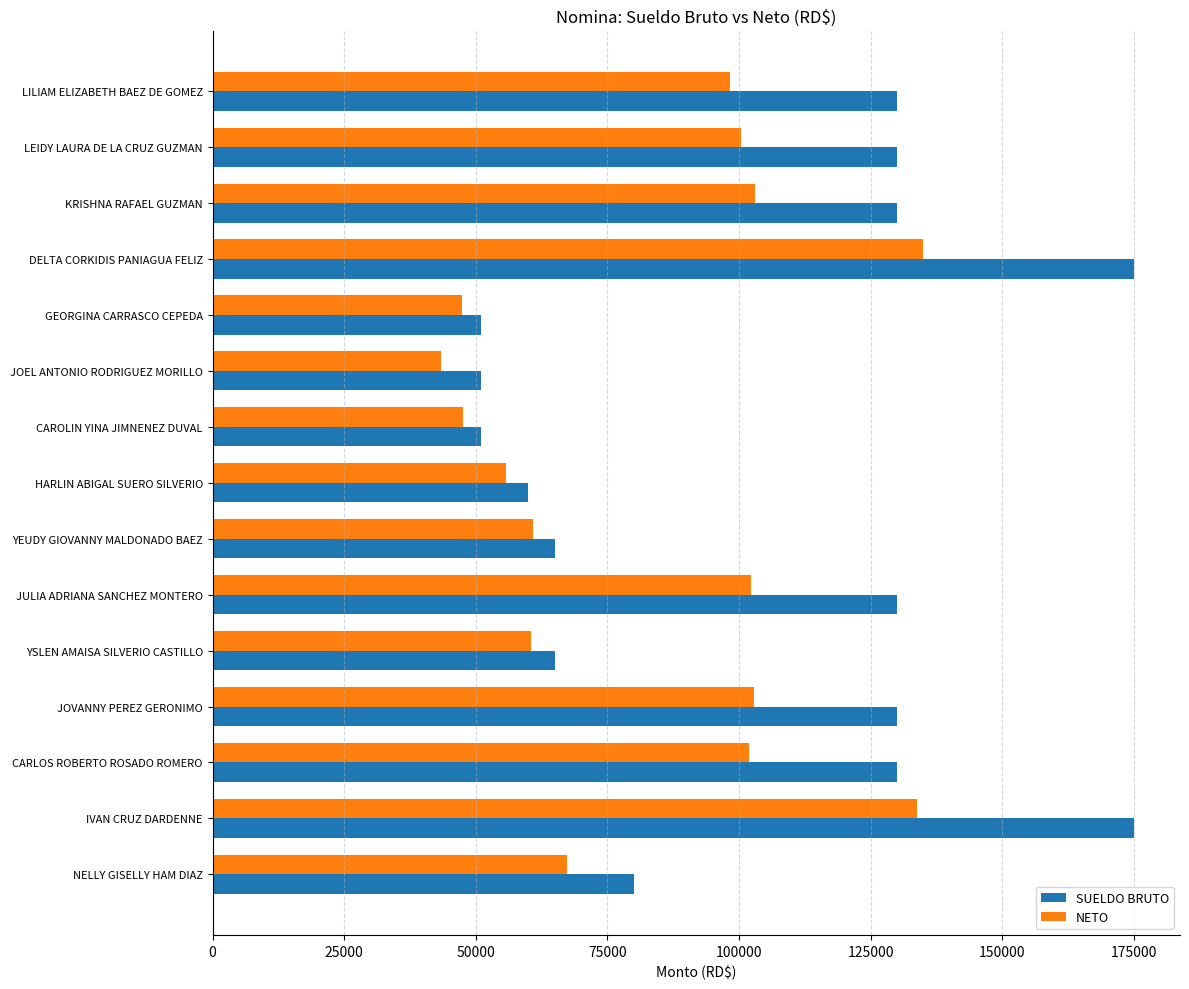

What is the difference between the maximum and minimum values in the SUELDO BRUTO series?

124000.0